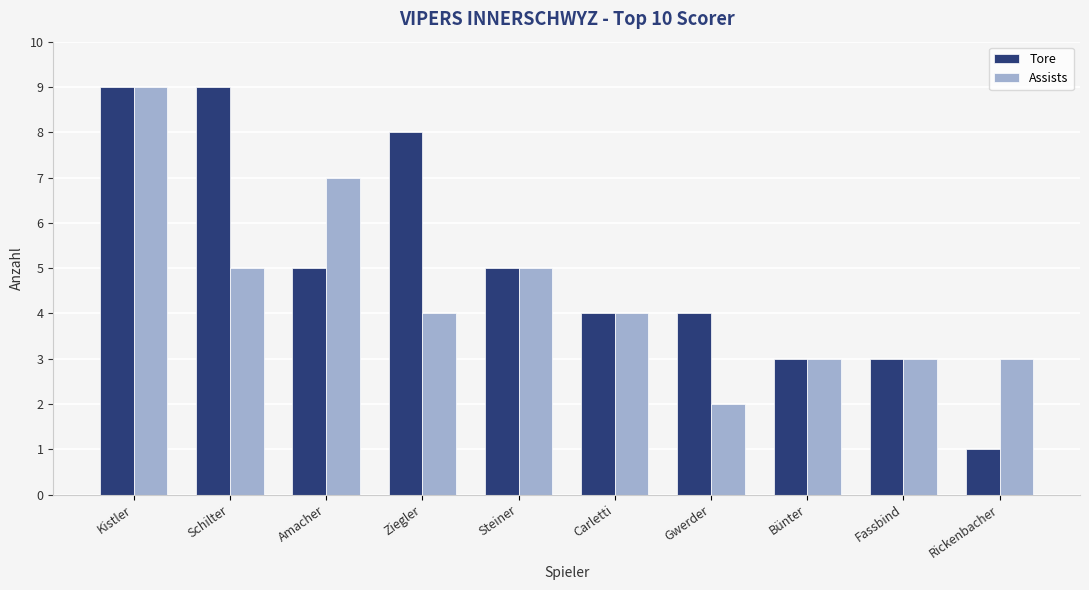

Which category has the lowest value in the Assists series?

Gwerder